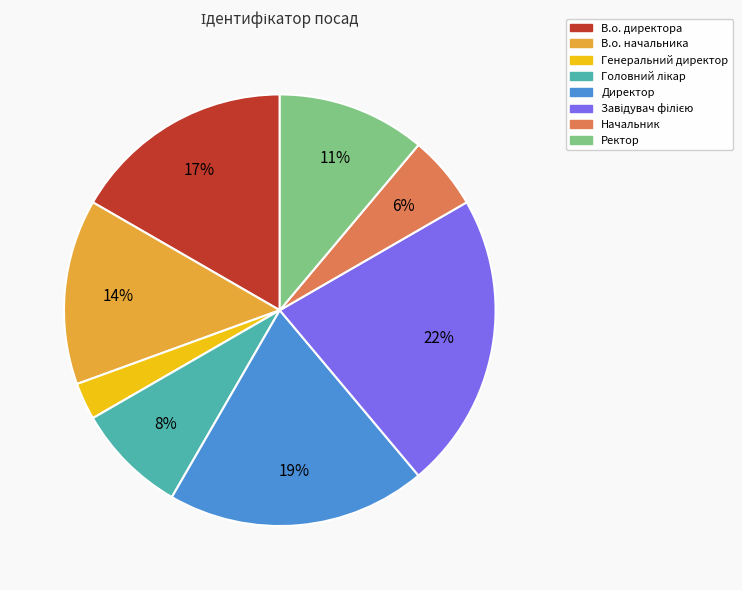

What percentage is the Начальник slice, to the nearest percent?

6%